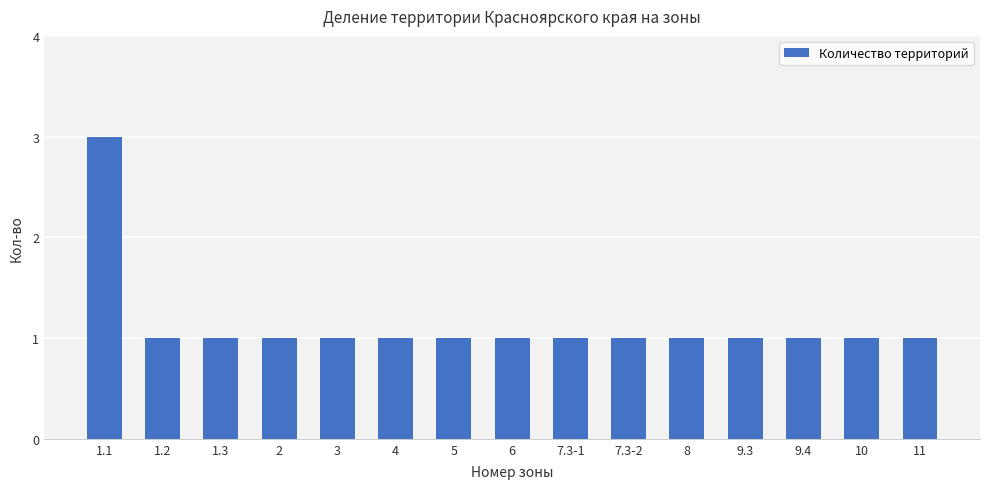

True or false: the data shows 1 at 2.

True